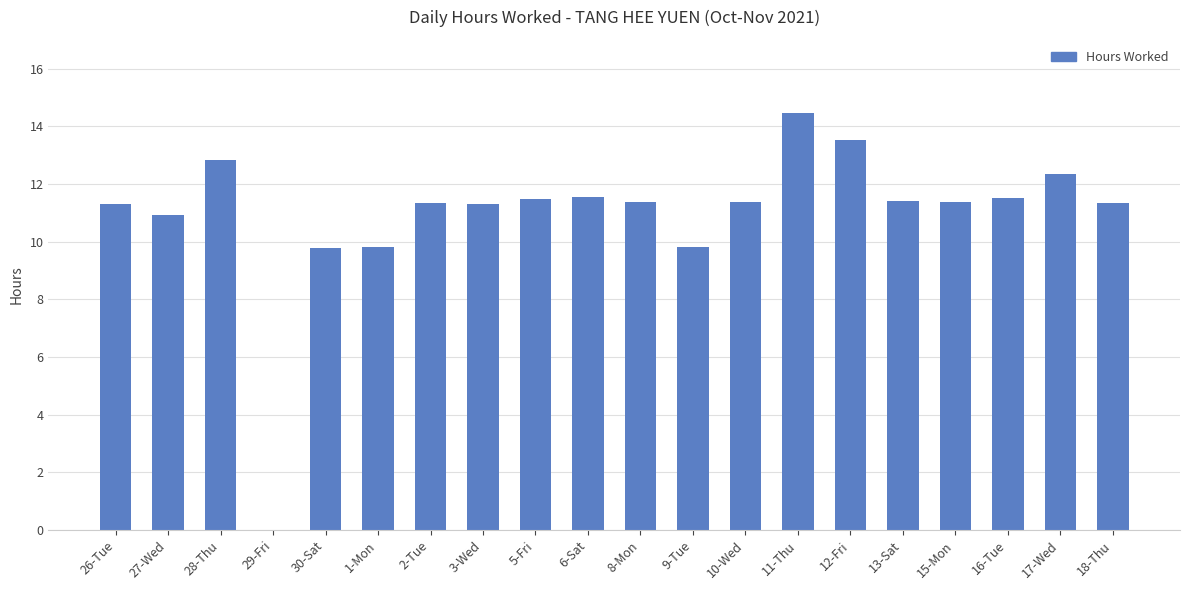

How many categories are shown in the chart?

20